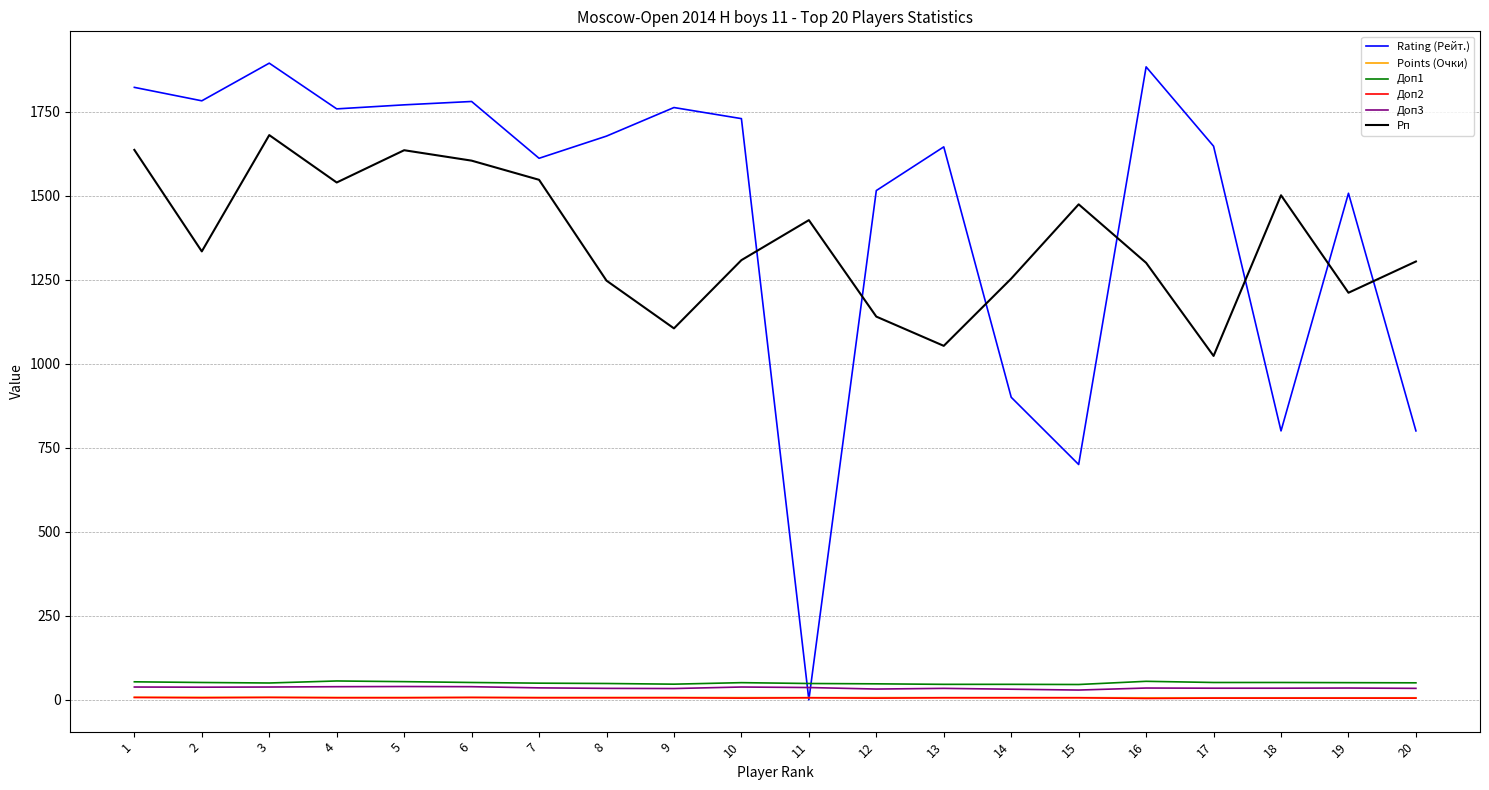

How many lines are shown in the chart?

6